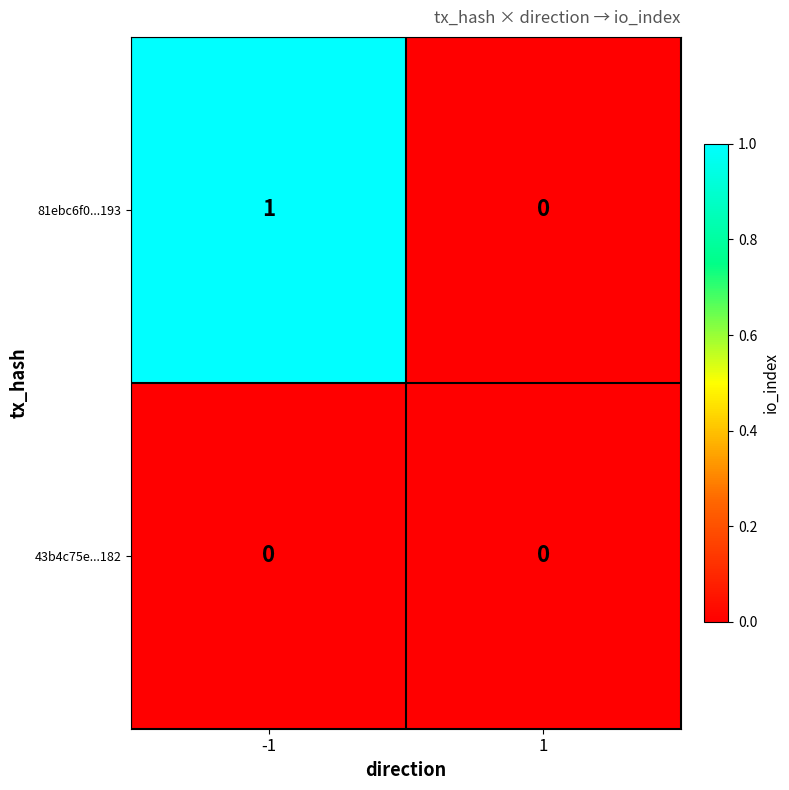

True or false: 81ebc6f0...193 has a value of 2 at -1.

False